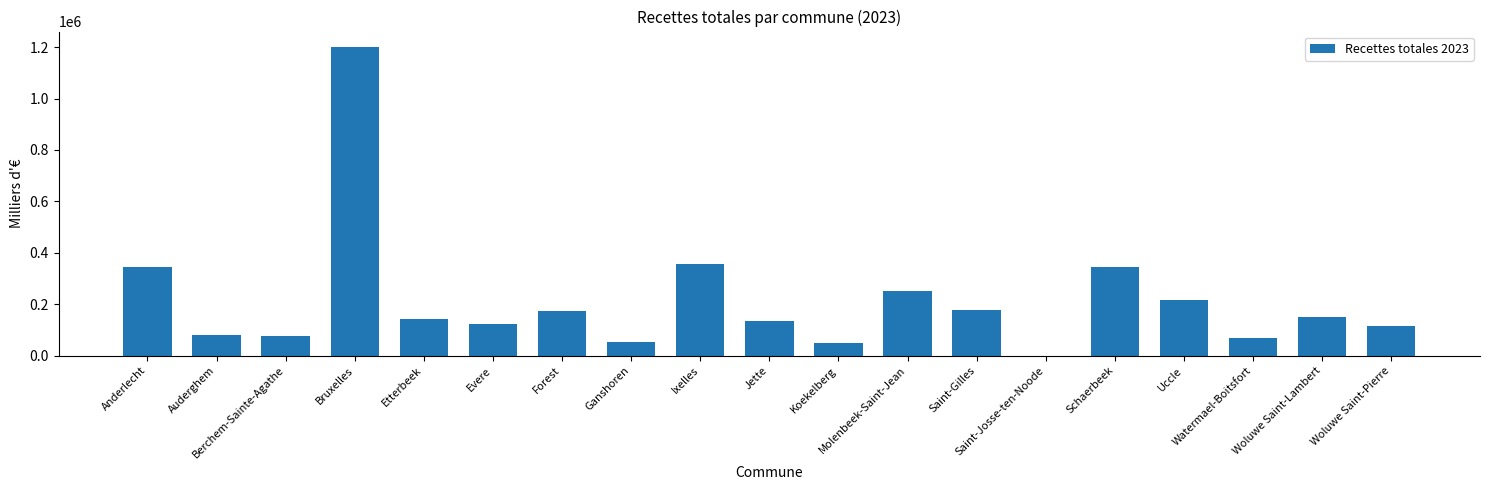

What is the greatest value displayed?

1200363.3